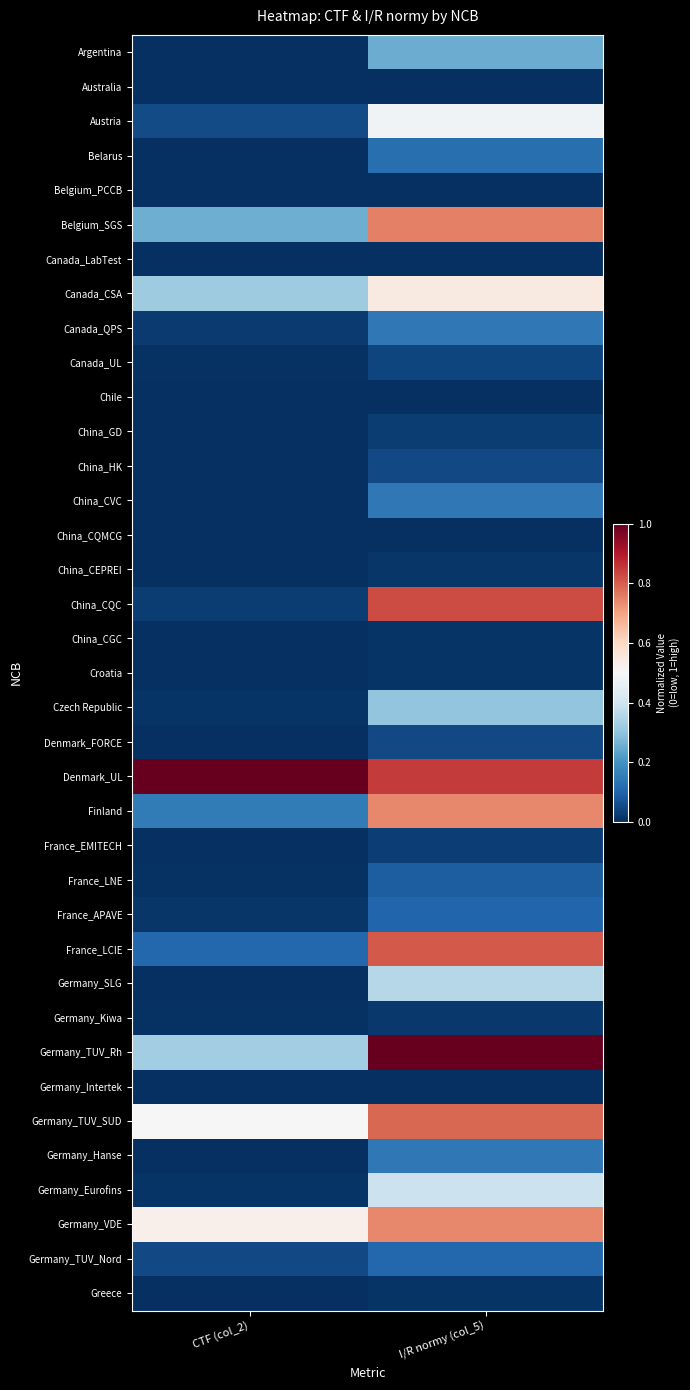

Between I/R normy (col_5) and CTF (col_2), which is larger?

I/R normy (col_5)